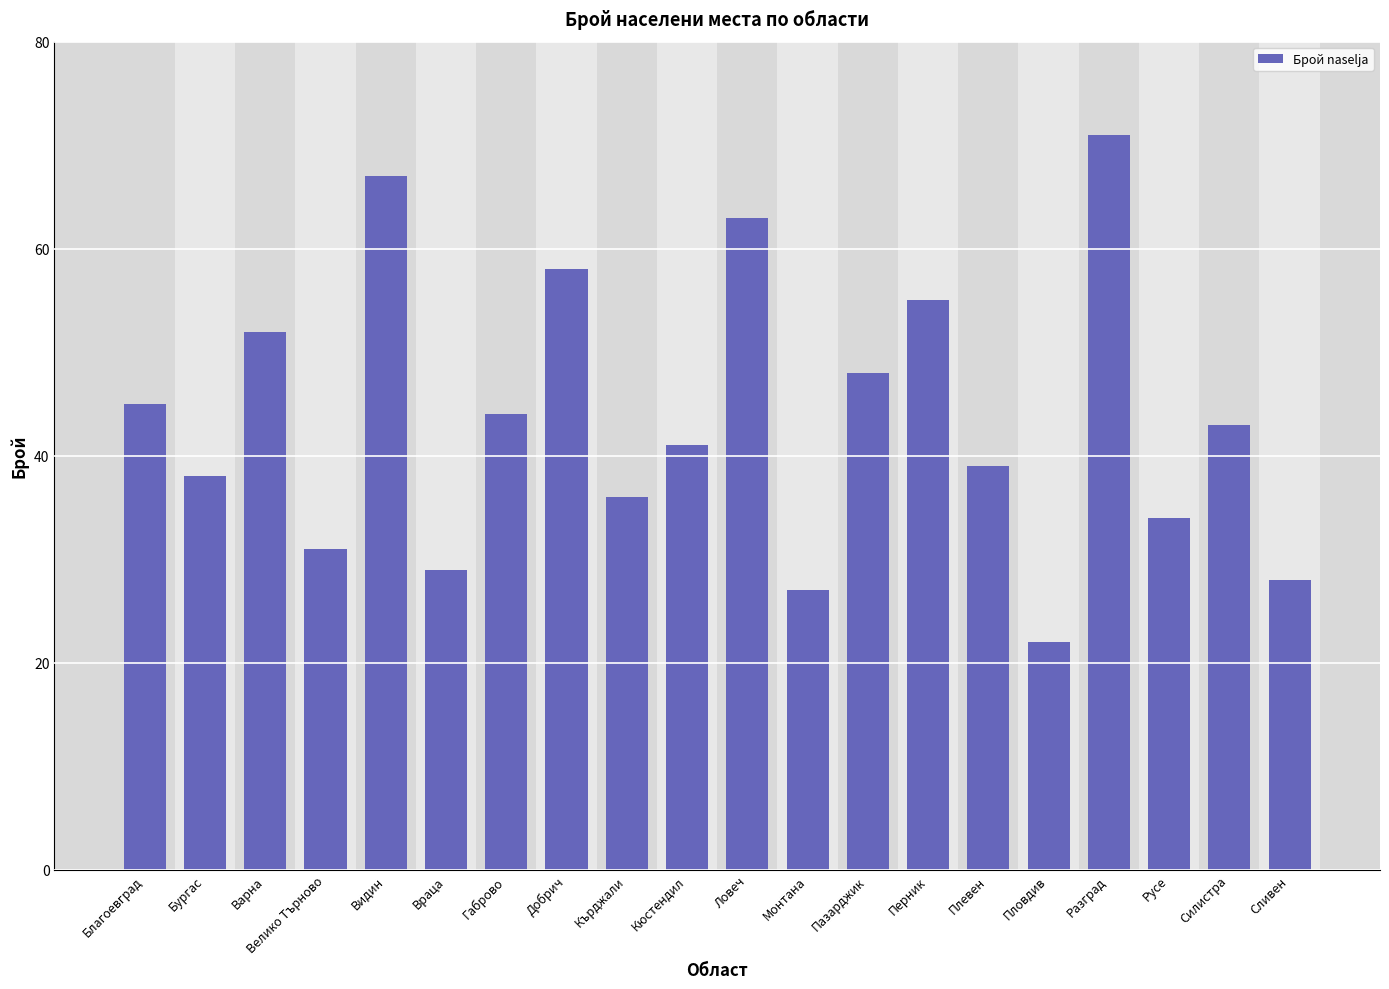

Are the bars horizontal?

No